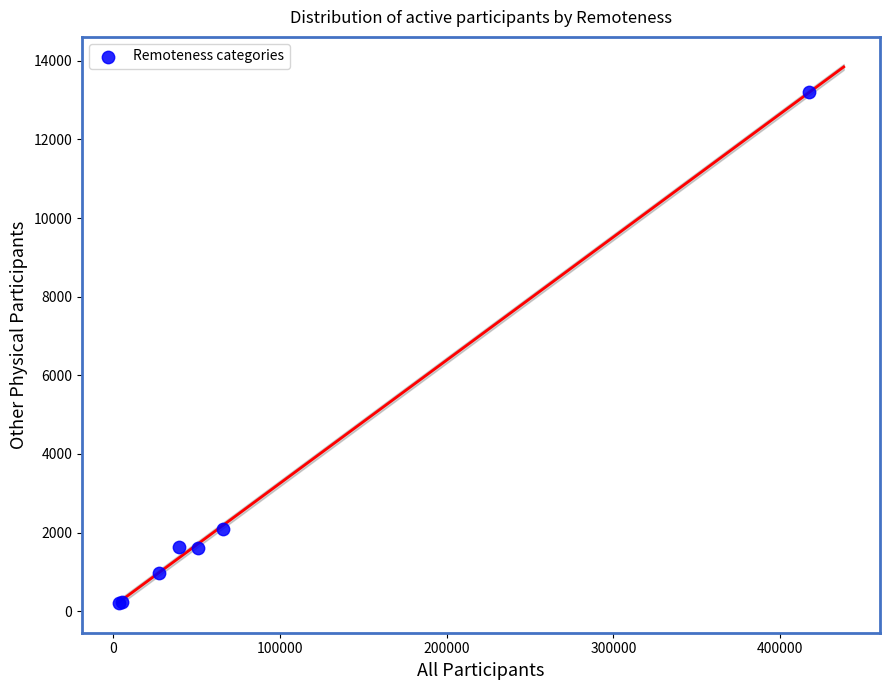

What Y value in the scatter plot is closest to 6707?

2082